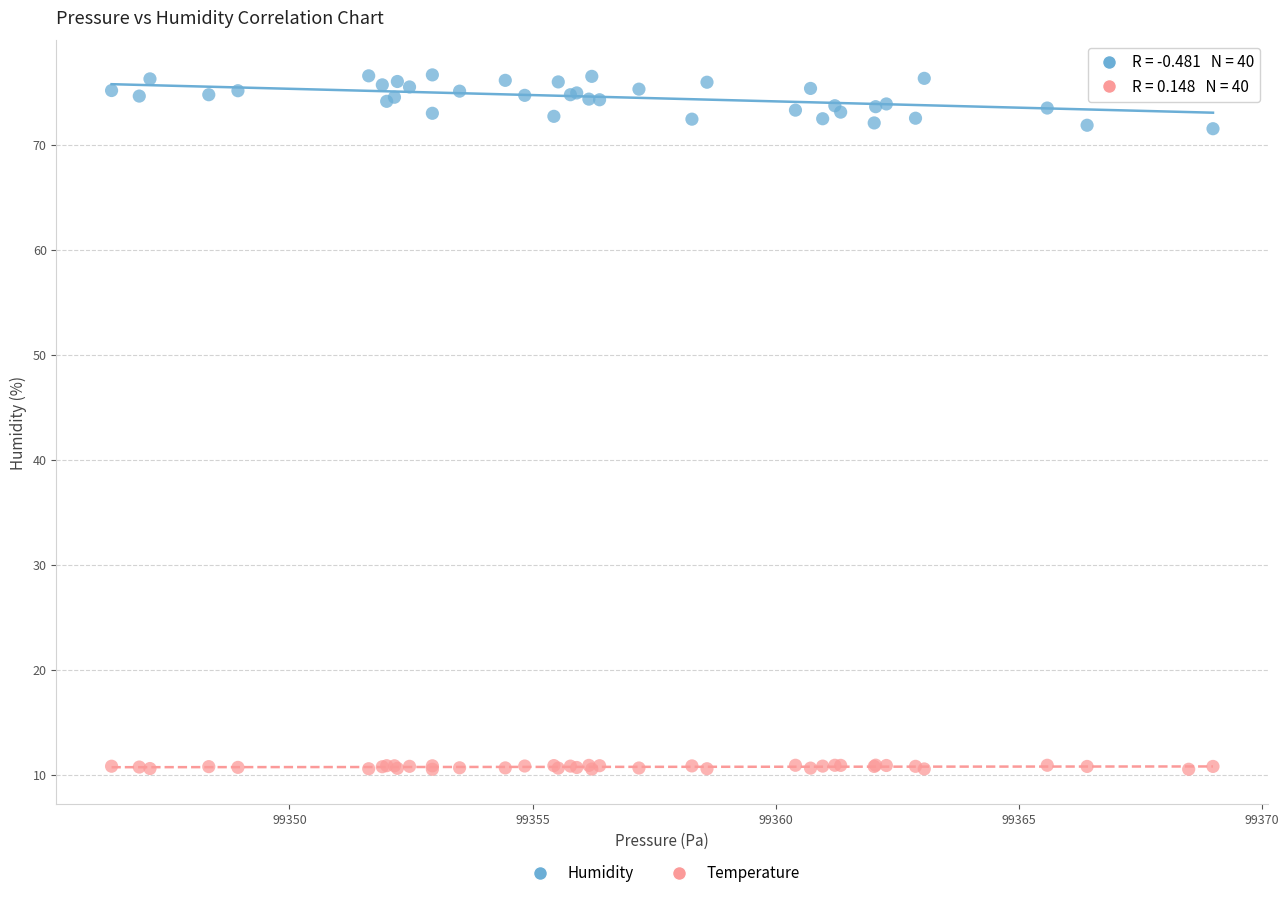

Which series contains the lowest Y value?

Temperature